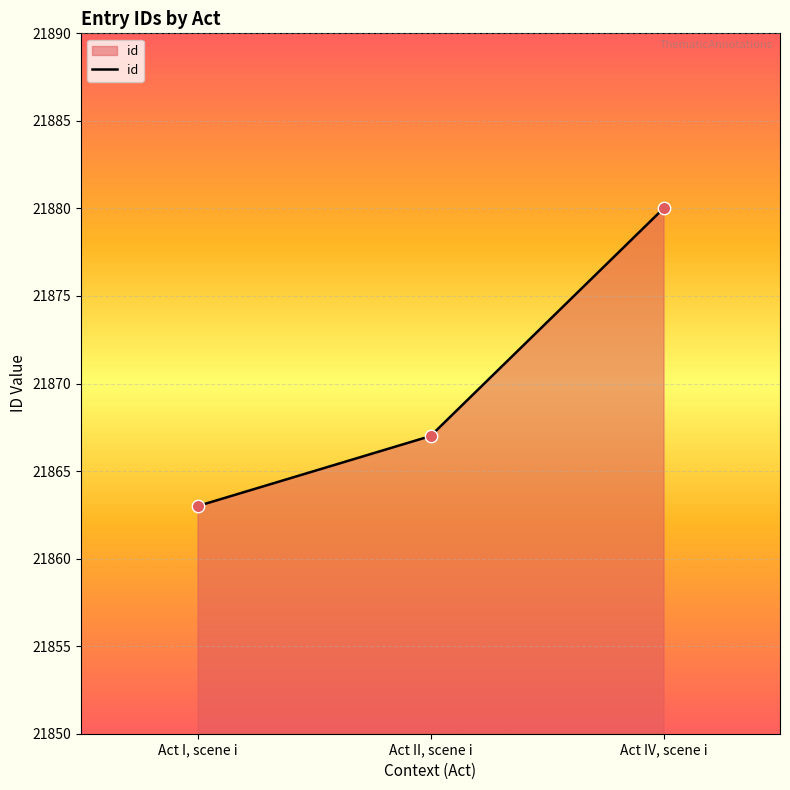

What is the change in value from Act I, scene i to Act IV, scene i?

+17